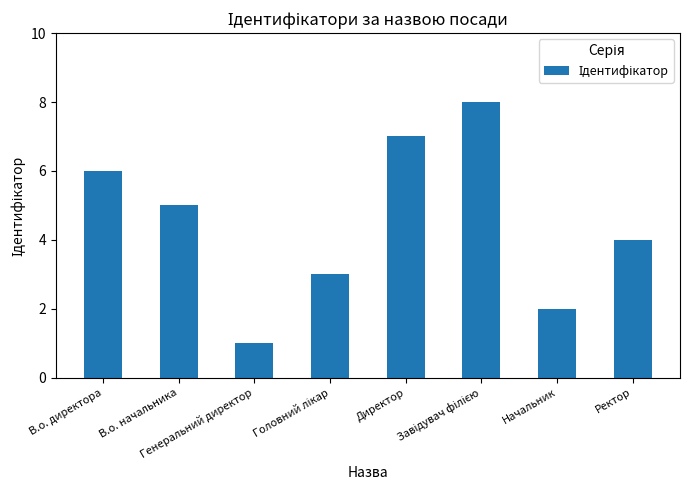

What is the label of the 5th bar from the left?

Директор